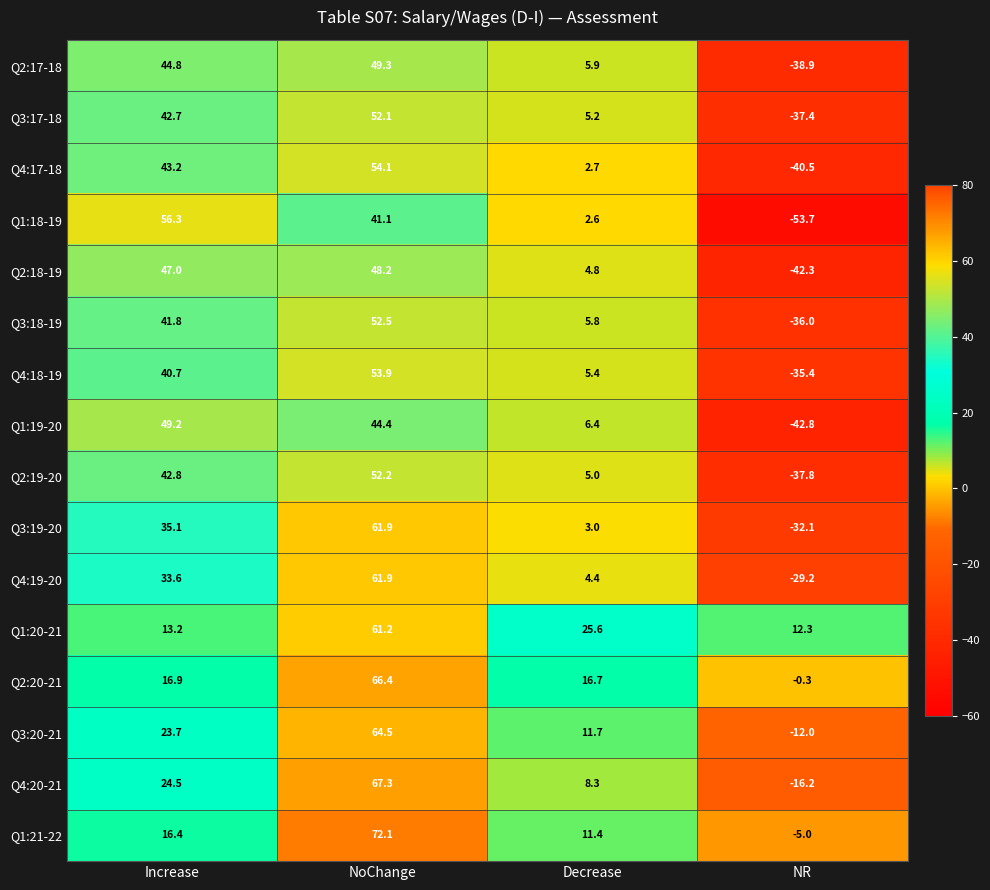

At which category is the sum across all series the highest?

NoChange